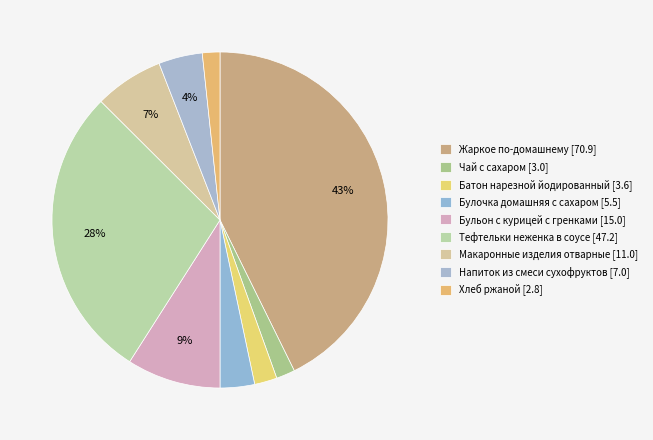

How many slices are in this pie chart?

9